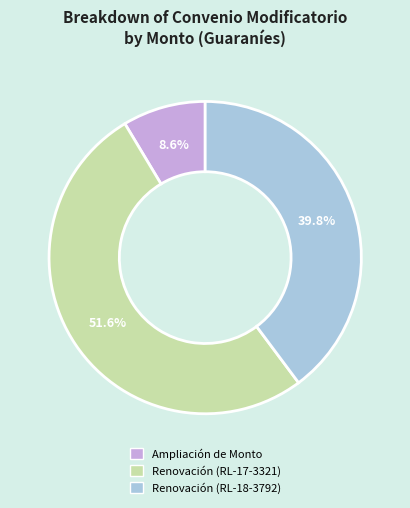

Is there any slice that represents more than half of the pie?

Yes